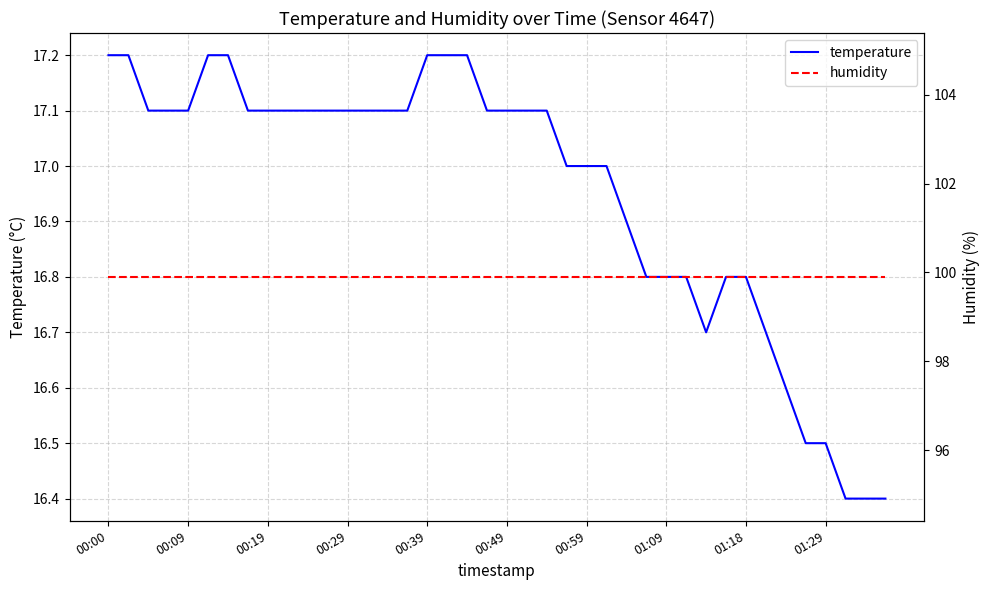

What is the minimum value for temperature?

16.4